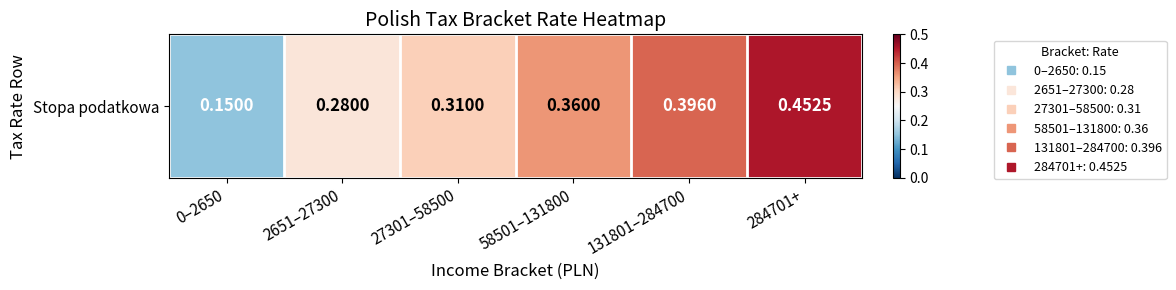

Count the values in the range 0 to 1.

6